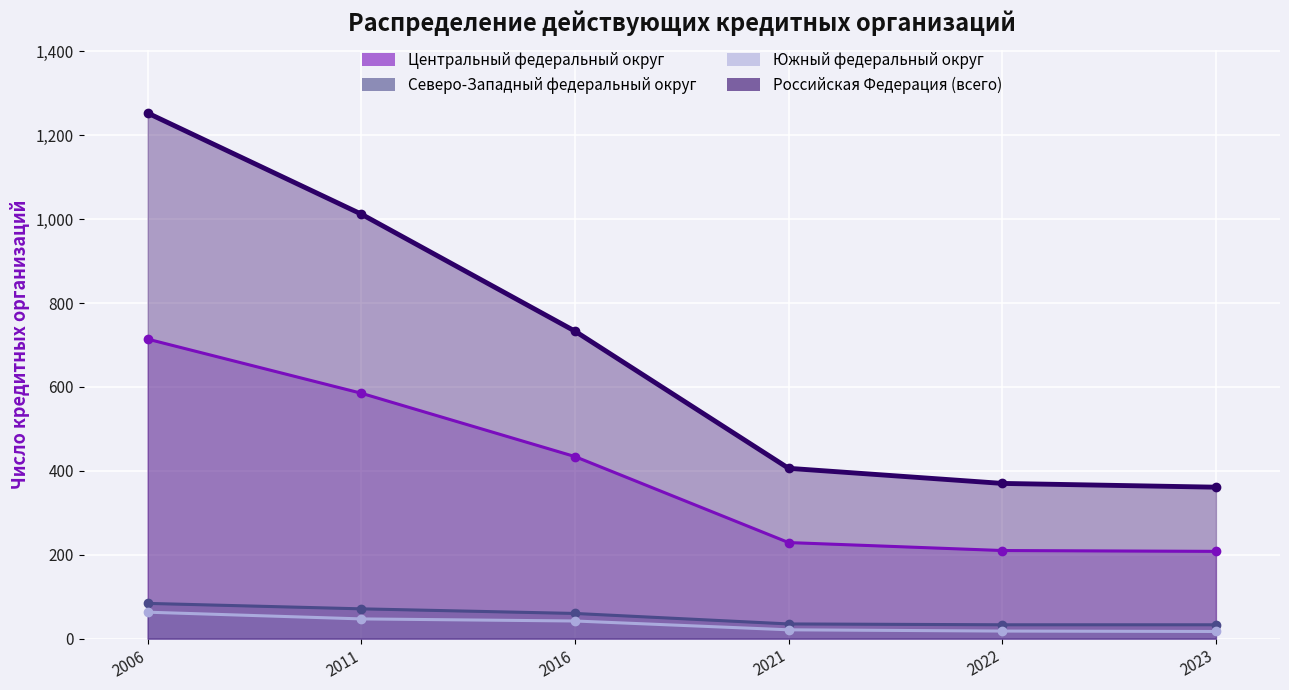

What is the sum of all Южный федеральный округ values?

208